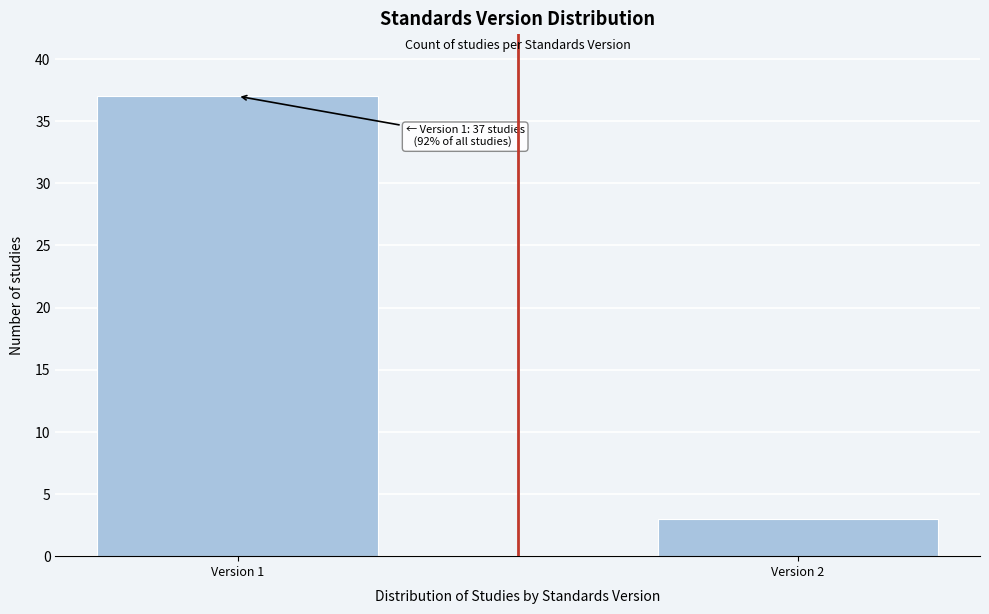

Reading left to right, extract all data points from this chart.

37	3